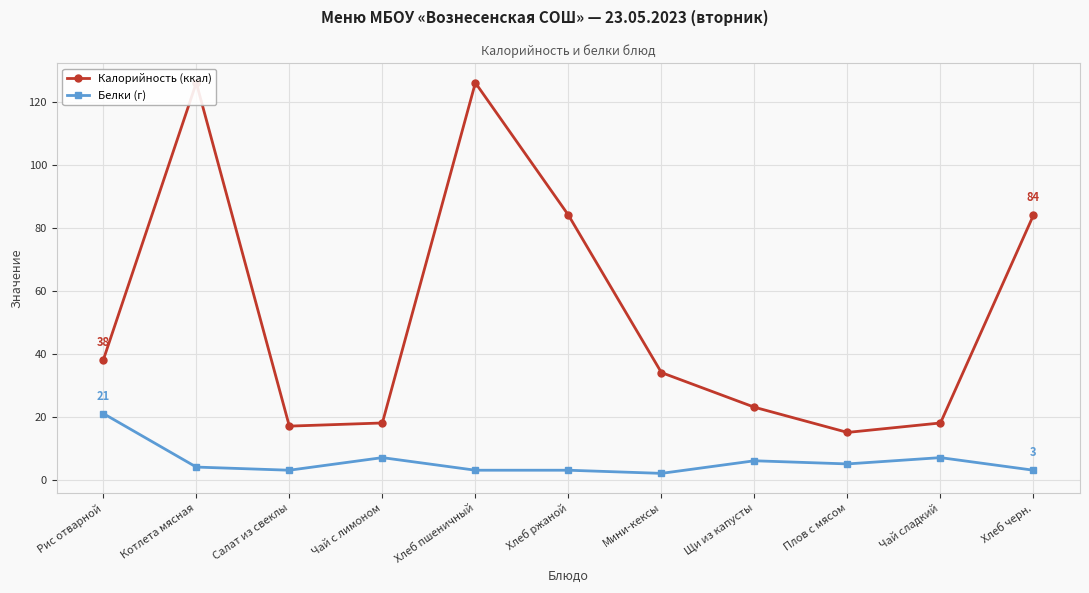

Is this an area chart (filled region under the line)?

No